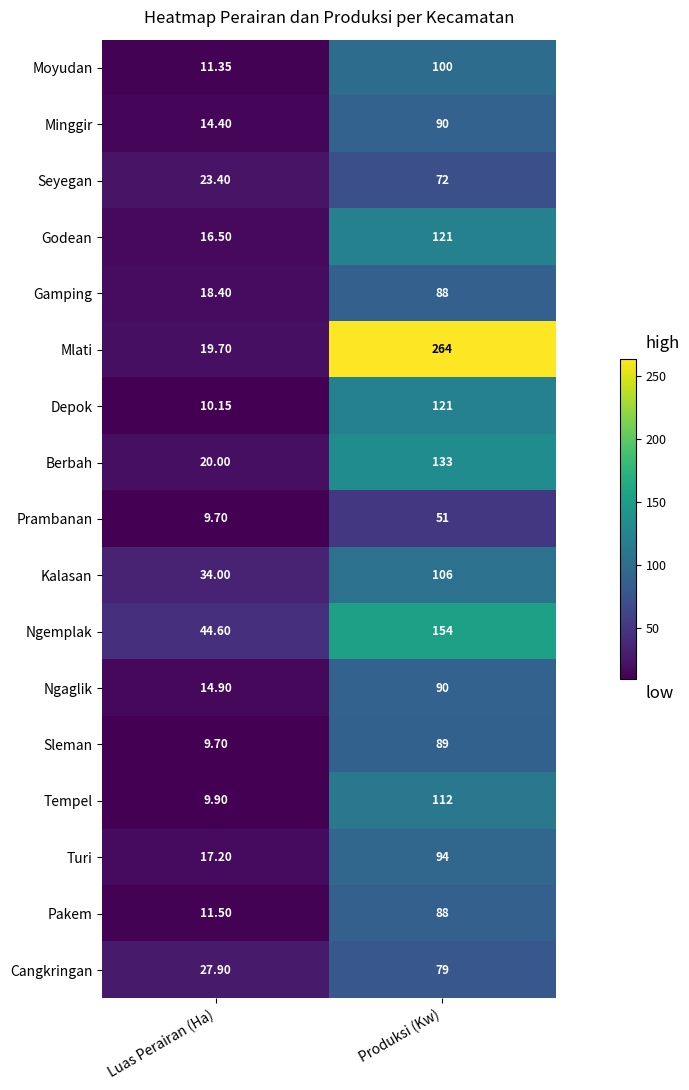

What is the total value across all series at Luas Perairan (Ha)?

313.3